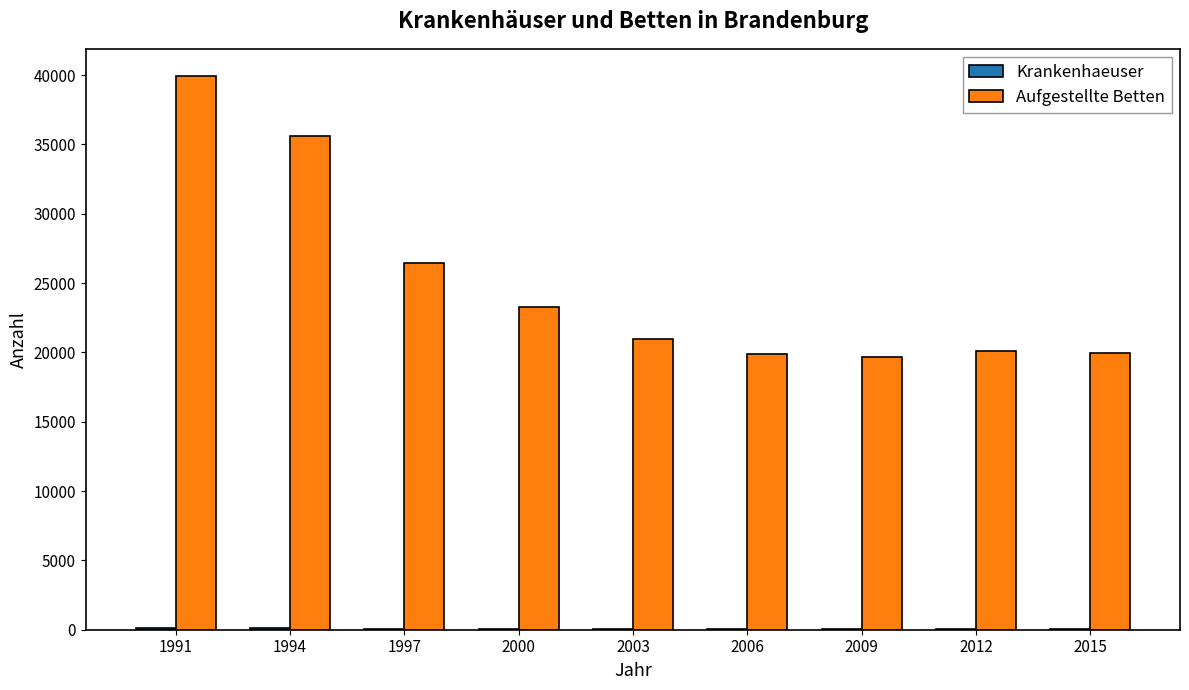

Which series has the largest total across all categories?

Aufgestellte Betten